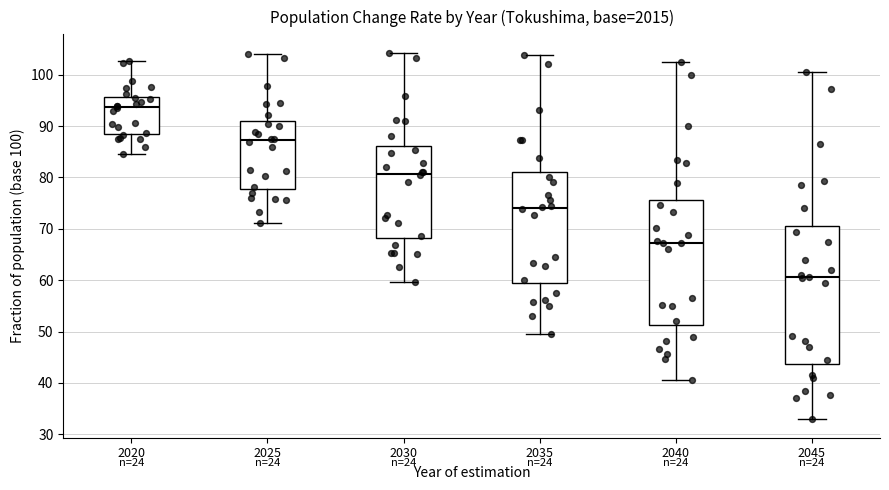

Reading left to right, transcribe this box plot: for each box, give where its median line is, the range the box spans, and where its two whiskers end, as read against the y-axis. The values are not printed on the chart, so give them approximately, as read against the axis.

2020: median 94, box 89 to 96, whiskers 85 to 103
2025: median 87, box 78 to 91, whiskers 71 to 104
2030: median 81, box 68 to 86, whiskers 60 to 104
2035: median 74, box 59 to 81, whiskers 50 to 104
2040: median 67, box 51 to 76, whiskers 41 to 102
2045: median 61, box 44 to 70, whiskers 33 to 101